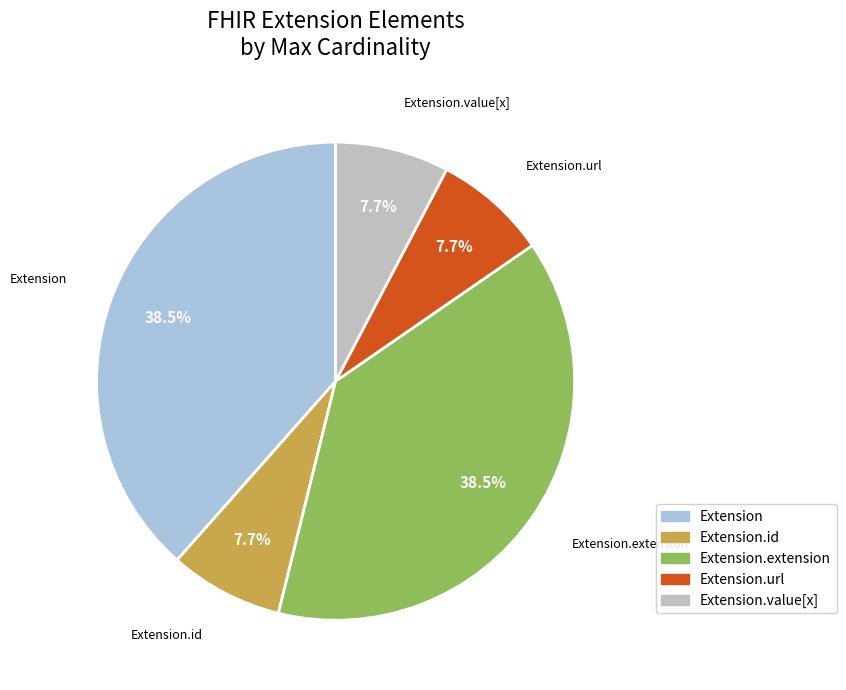

Between Extension.extension and Extension.id, which is larger?

Extension.extension